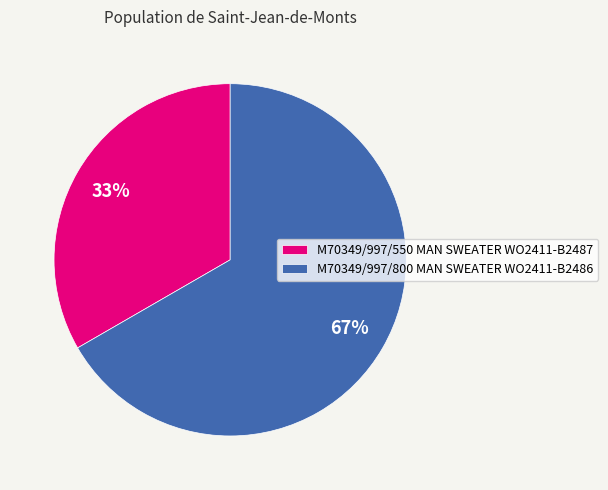

Does any single category account for the majority?

Yes